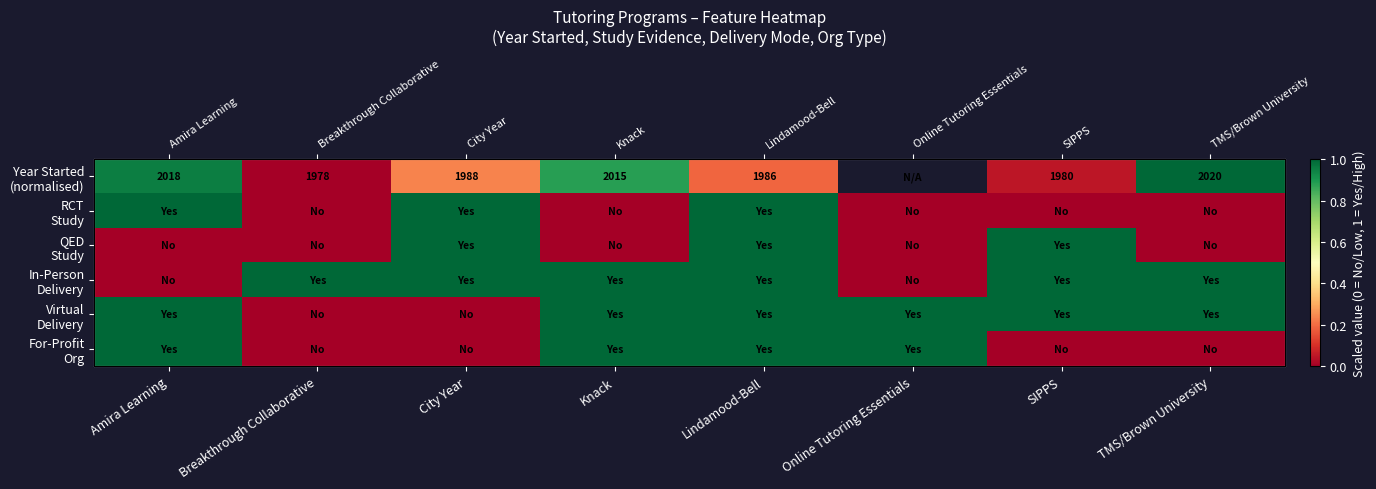

Which category has the lowest value across all series?

Breakthrough Collaborative